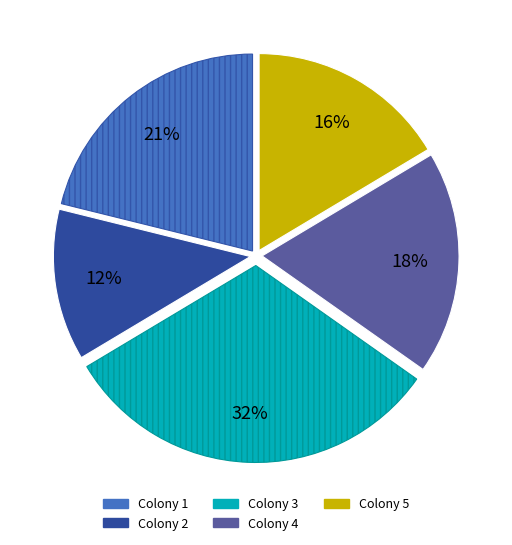

Rank the categories by value from highest to lowest.

Colony 3, Colony 1, Colony 4, Colony 5, Colony 2